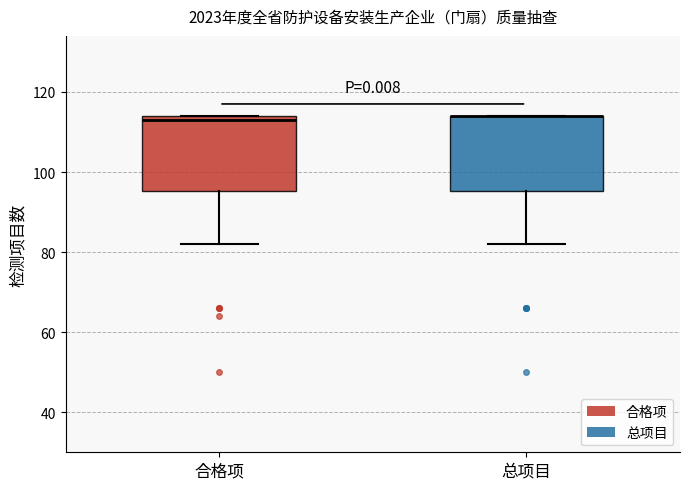

Reading left to right, read every box against the y-axis: the position of its median line, the range the box covers, and the ends of its whiskers. The values are not printed on the chart, so give them approximately, as read against the axis.

合格项: median 114 (just below the box's upper edge), box 96 to 114, whiskers 82 to 114
总项目: median 114 (drawn on the box's upper edge), box 96 to 114, whiskers 82 to 114